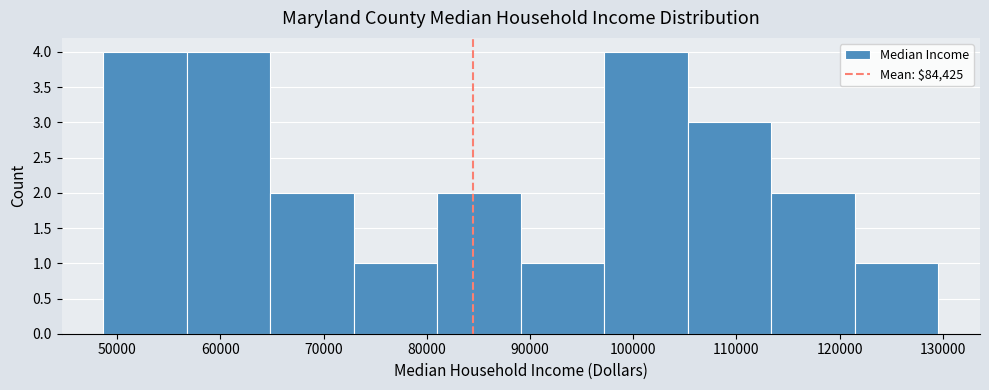

Reading left to right, transcribe this chart: for each bar, give the range it covers on the x-axis and its height. Neither the bar edges nor the heights are printed on the chart, so give them approximately, as read against the axes.

49000 to 57000: 4
57000 to 65000: 4
65000 to 73000: 2
73000 to 81000: 1
81000 to 89000: 2
89000 to 97000: 1
97000 to 105000: 4
105000 to 113000: 3
113000 to 121000: 2
121000 to 130000: 1